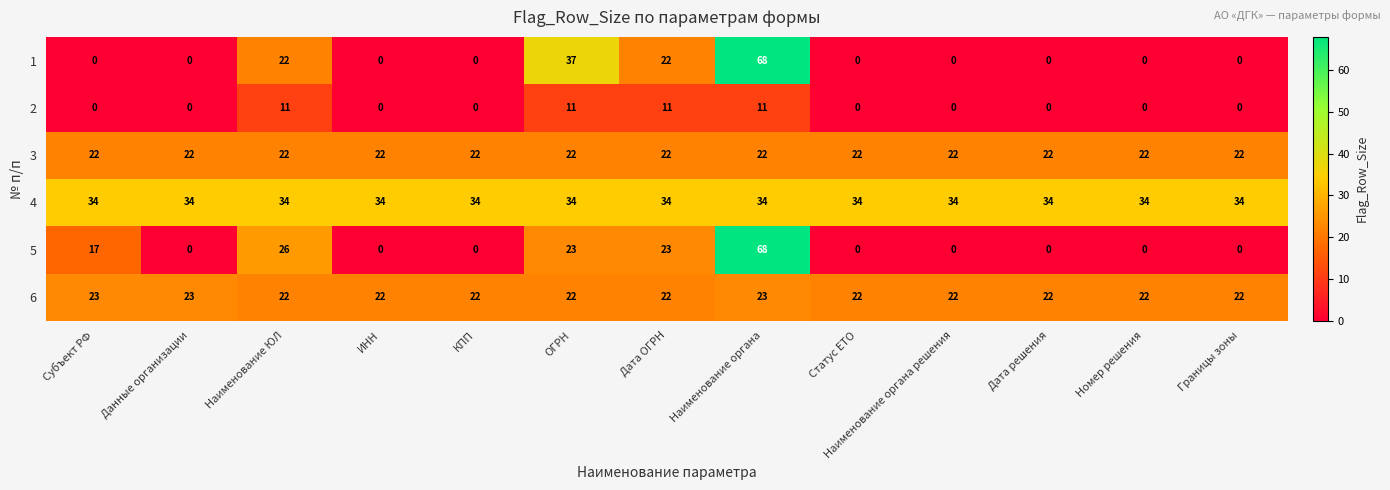

Between Субъект РФ and Наименование органа решения, which series saw the biggest shift?

5